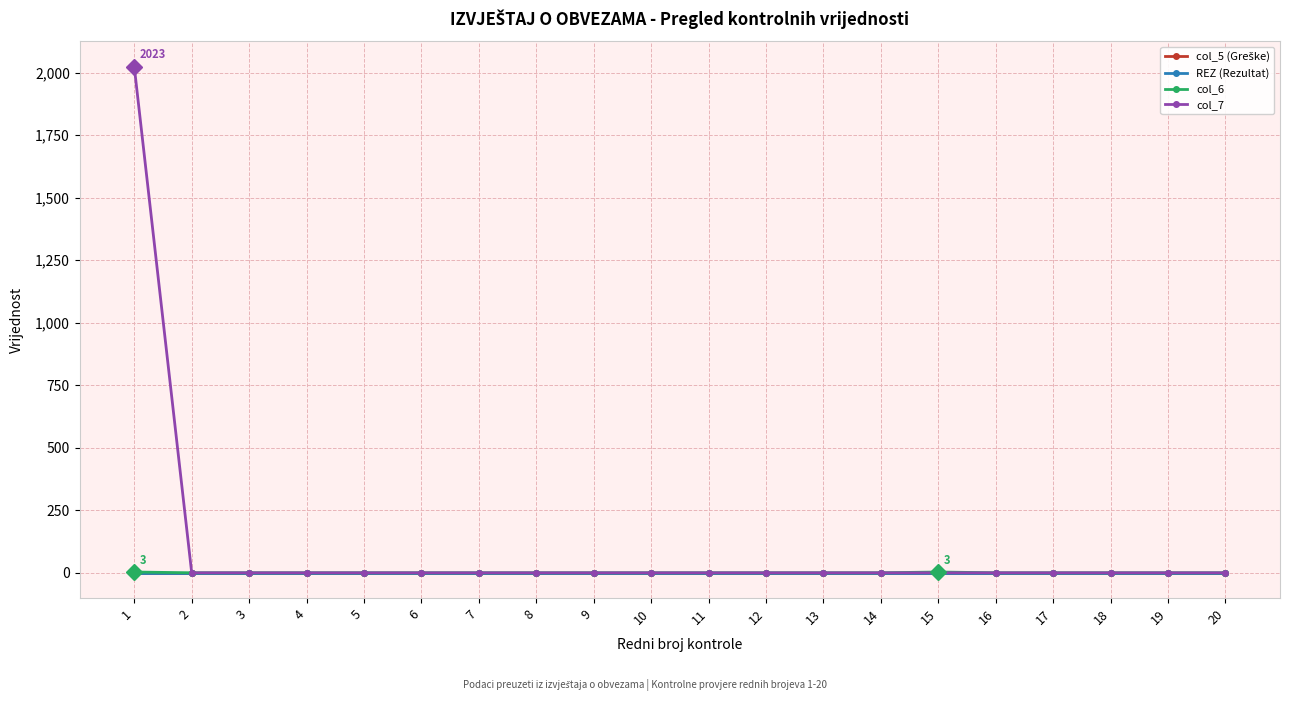

Is this an area chart (filled region under the line)?

No